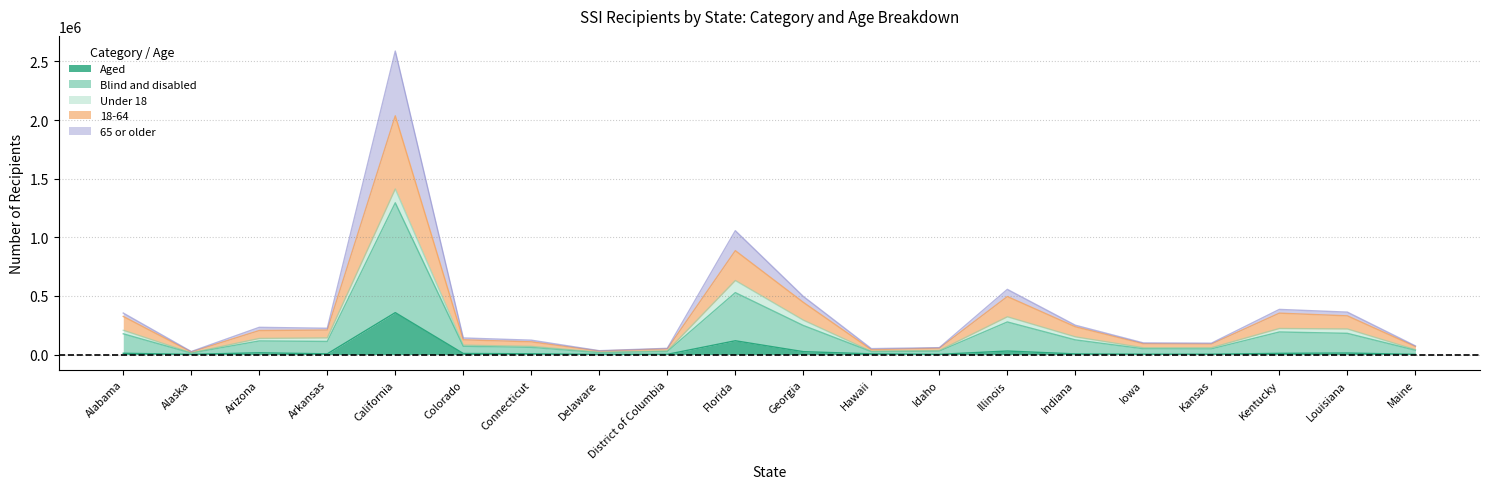

True or false: Aged and 18-64 intersect in this chart.

False